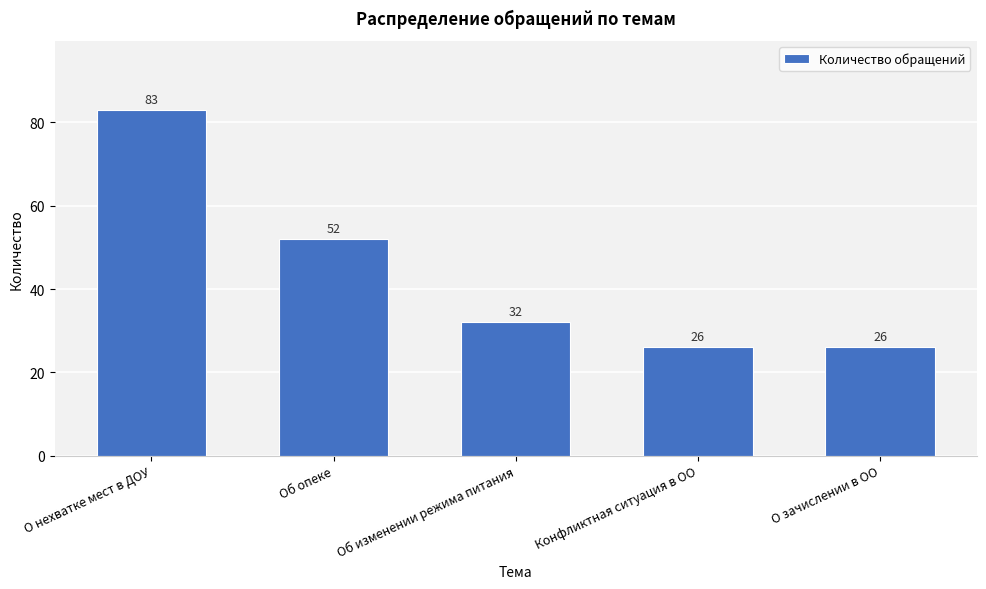

Reading right to left, transcribe all the data shown in this chart.

26	26	32	52	83